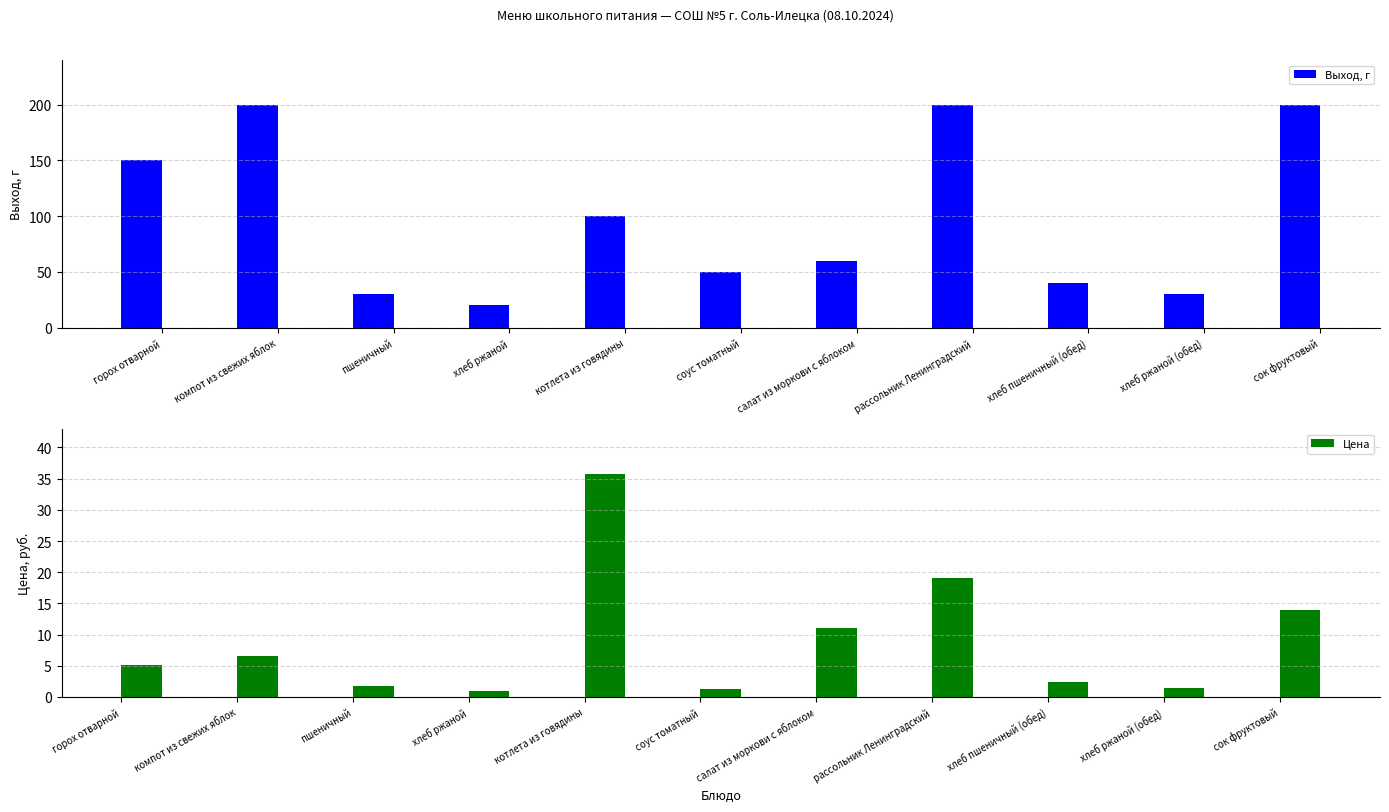

The Выход, г series shows 200.0 at сок фруктовый. True or false?

True